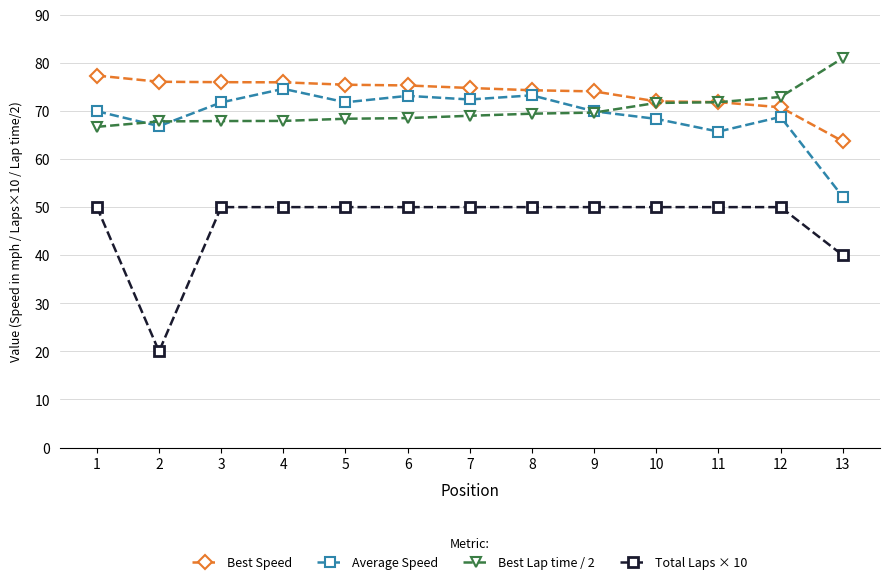

Which series has the widest spread of values?

Total Laps × 10